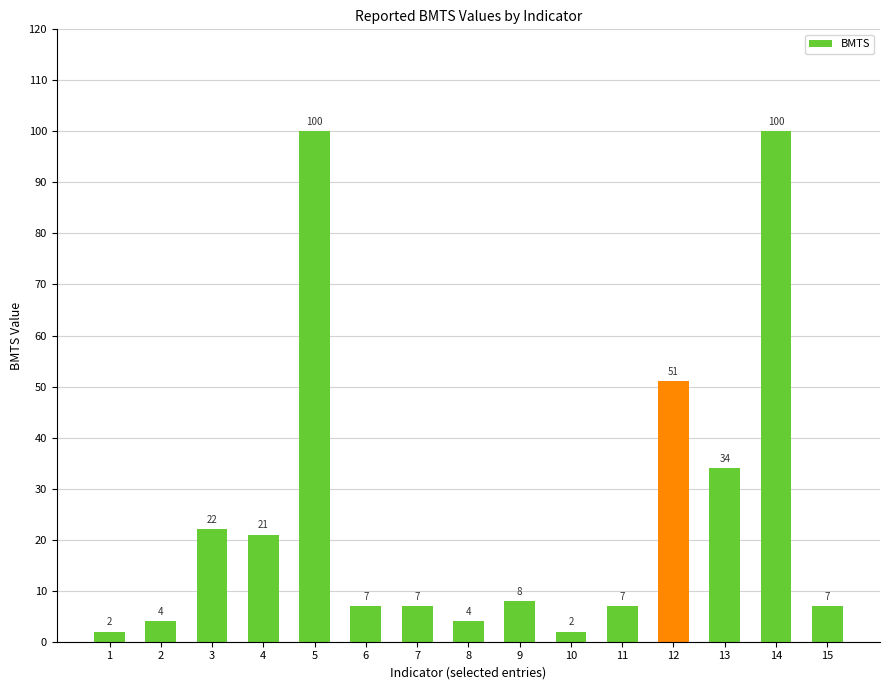

How many data points does each series have?

15